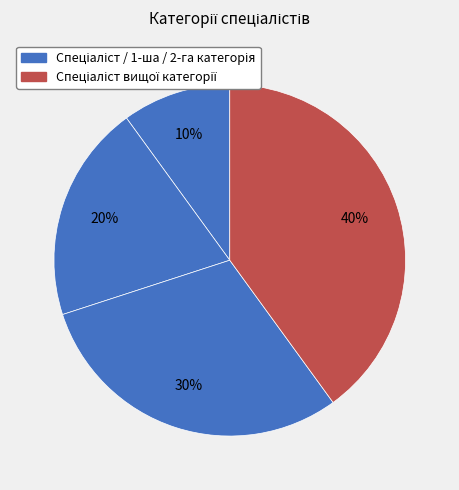

Which category has the smallest portion of the pie?

Спеціаліст